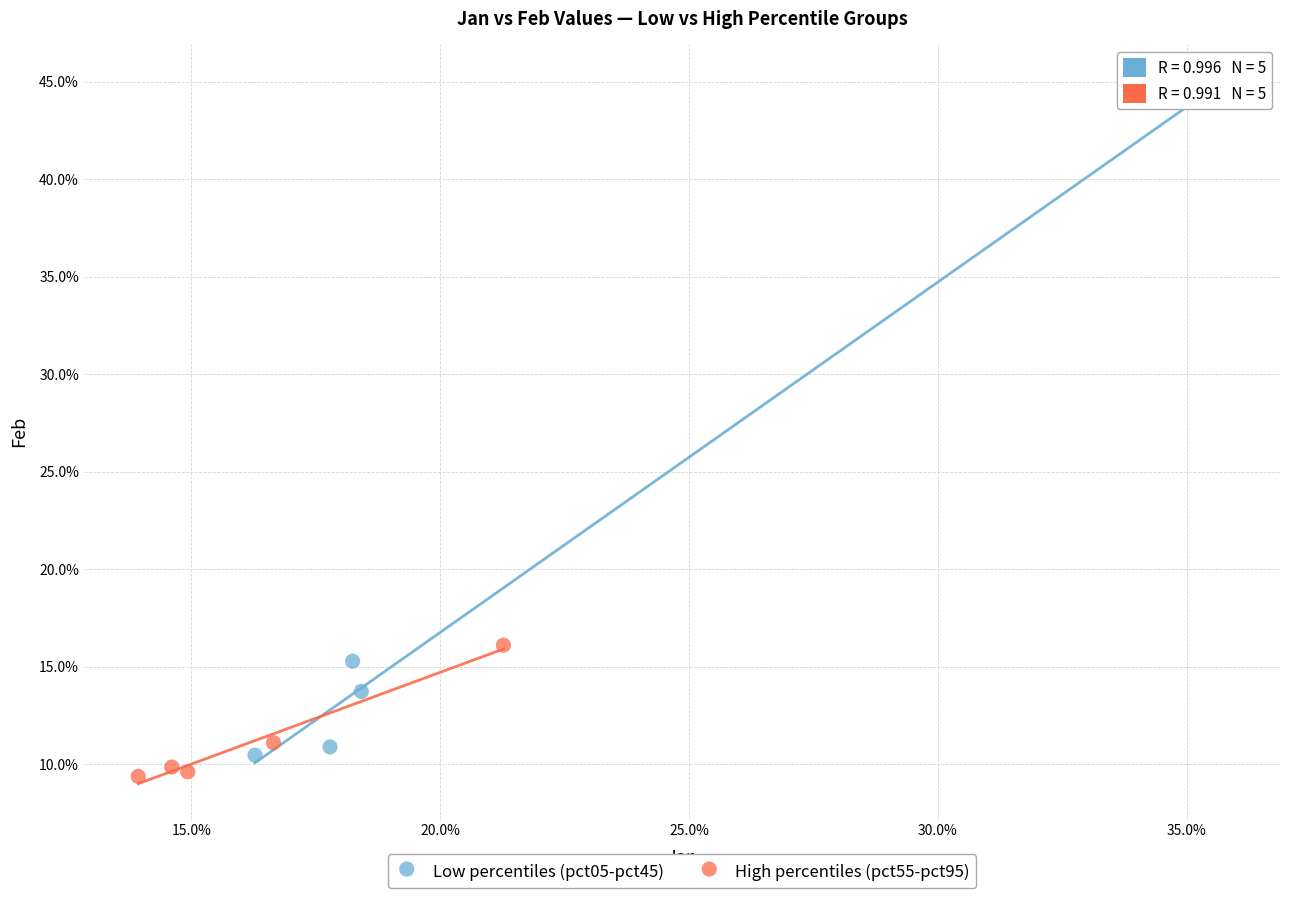

Which series has the widest spread of Y values?

Low percentiles (pct05-pct45)